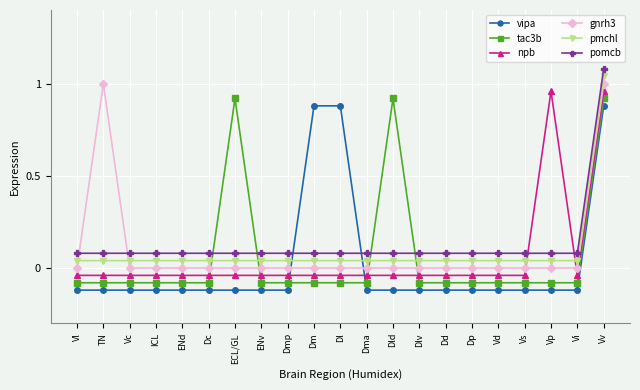

The value of gnrh3 at Dl is -0.6. True or false?

False